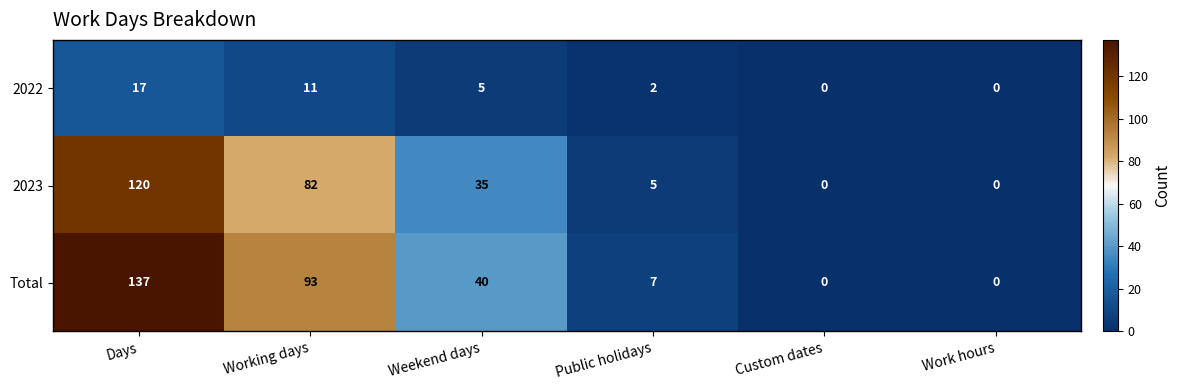

The value of 2023 at Working days is 82. True or false?

True